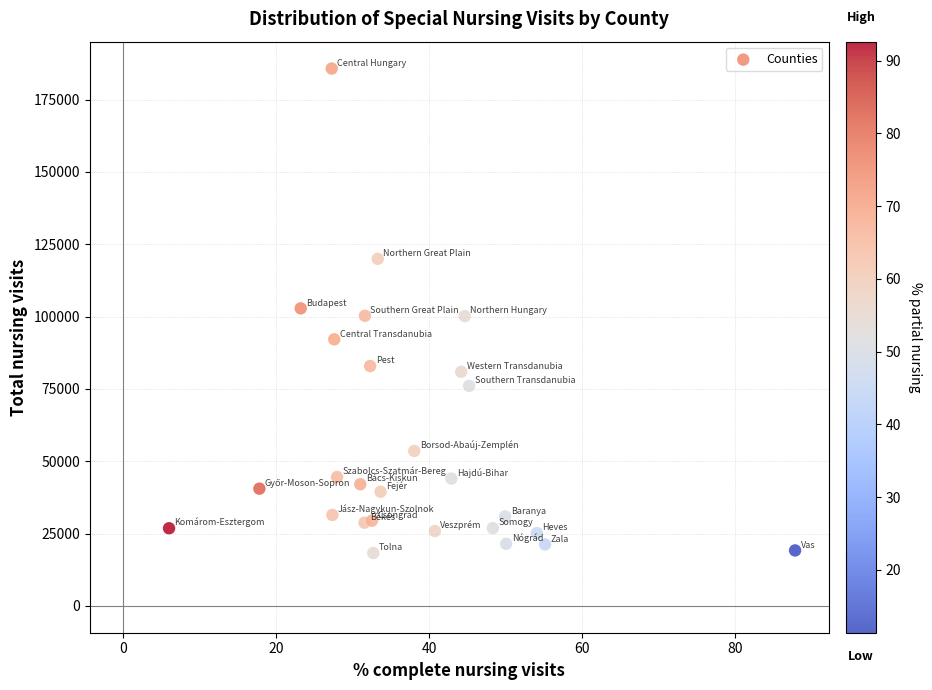

What is the range of Y values (max minus min)?

167487